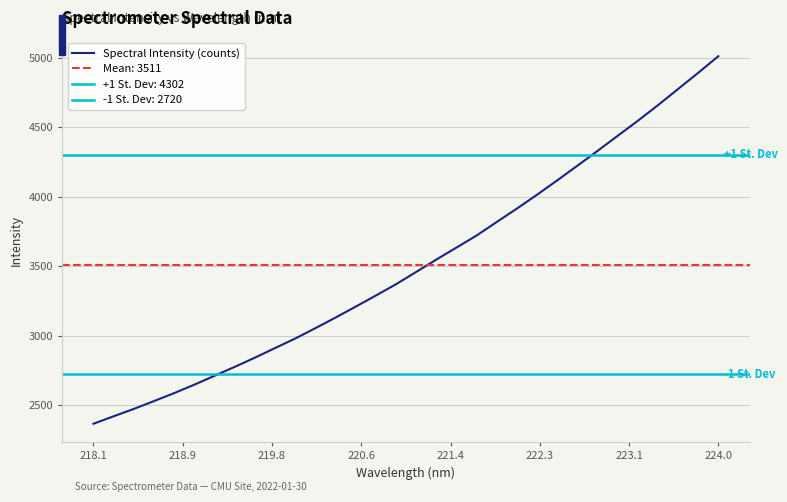

Reading left to right, list all the values displayed in this chart.

2365.8	2419.4	2472.4	2528.7	2586.1	2646.8	2710.7	2774.9	2841.0	2910.0	2978.8	3053.2	3129.4	3208.1	3287.9	3369.3	3457.7	3546.7	3633.0	3720.0	3817.2	3913.6	4013.3	4116.3	4221.7	4328.1	4436.7	4544.5	4656.9	4773.4	4890.0	5009.4